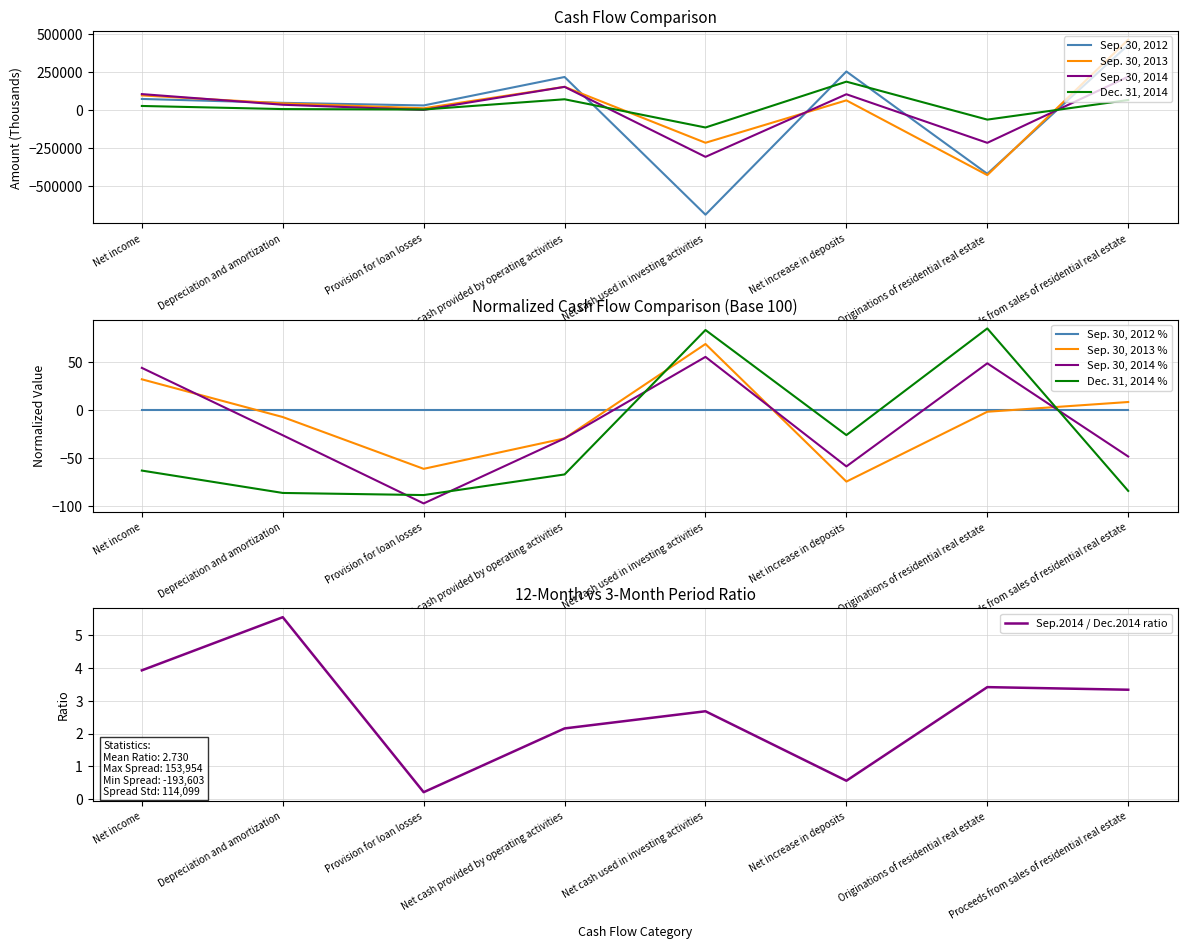

Reading right to left, list all the values displayed in this chart.

Sep. 30, 2012: Proceeds from sales of residential real estate=428797	Originations of residential real estate=-420491	Net increase in deposits=254100	Net cash used in investing activities=-690132	Net cash provided by operating activities=217720	Provision for loan losses=30145	Depreciation and amortization=47333	Net income=72995
Sep. 30, 2013: Proceeds from sales of residential real estate=463730	Originations of residential real estate=-429009	Net increase in deposits=63693	Net cash used in investing activities=-215939	Net cash provided by operating activities=152841	Provision for loan losses=11574	Depreciation and amortization=43764	Net income=96243
Sep. 30, 2014: Proceeds from sales of residential real estate=219790	Originations of residential real estate=-216361	Net increase in deposits=103972	Net cash used in investing activities=-308821	Net cash provided by operating activities=152719	Provision for loan losses=684	Depreciation and amortization=34770	Net income=104952
Dec. 31, 2014: Proceeds from sales of residential real estate=65836	Originations of residential real estate=-63298	Net increase in deposits=187026	Net cash used in investing activities=-115218	Net cash provided by operating activities=70850	Provision for loan losses=3319	Depreciation and amortization=6258	Net income=26697